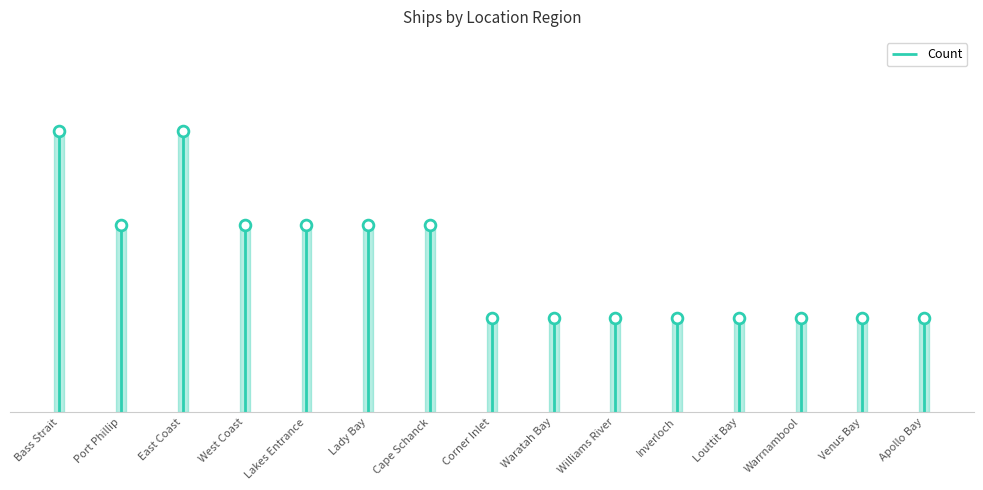

Approximately how many times larger is the value at Williams River compared to Waratah Bay?

1.0